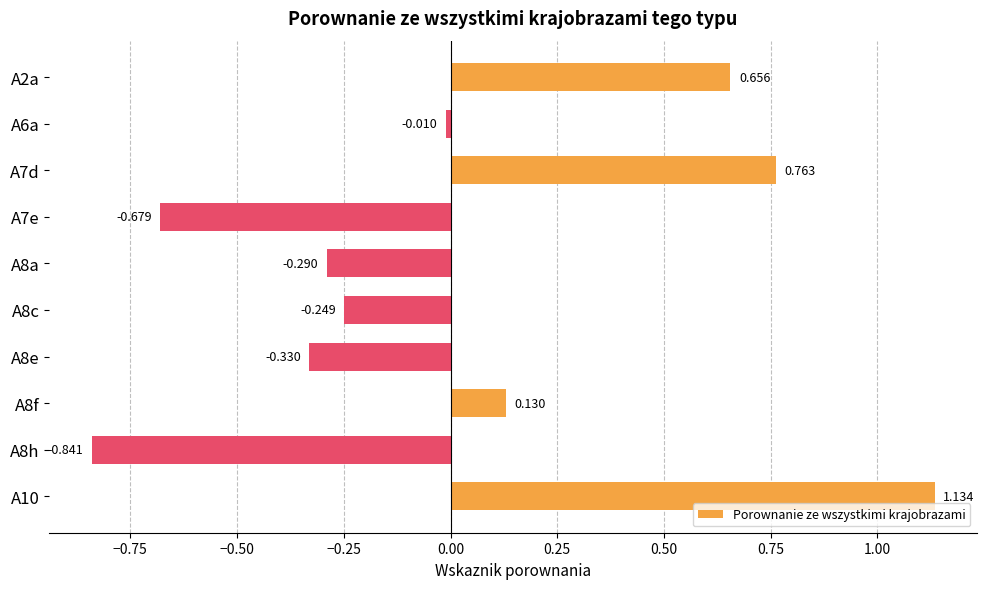

How many data points does each series have?

10